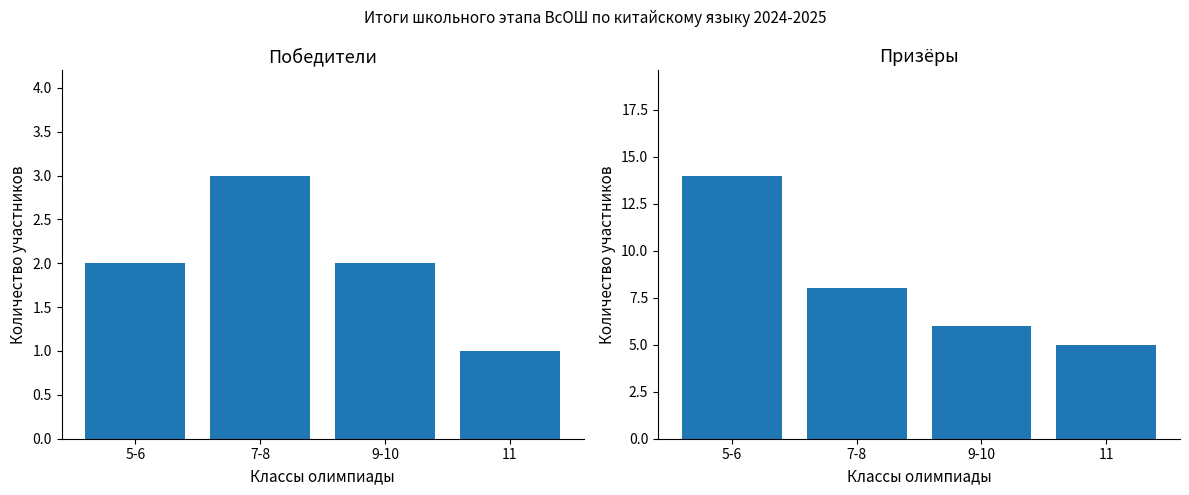

True or false: Призер has a value of 5 at 11.

True